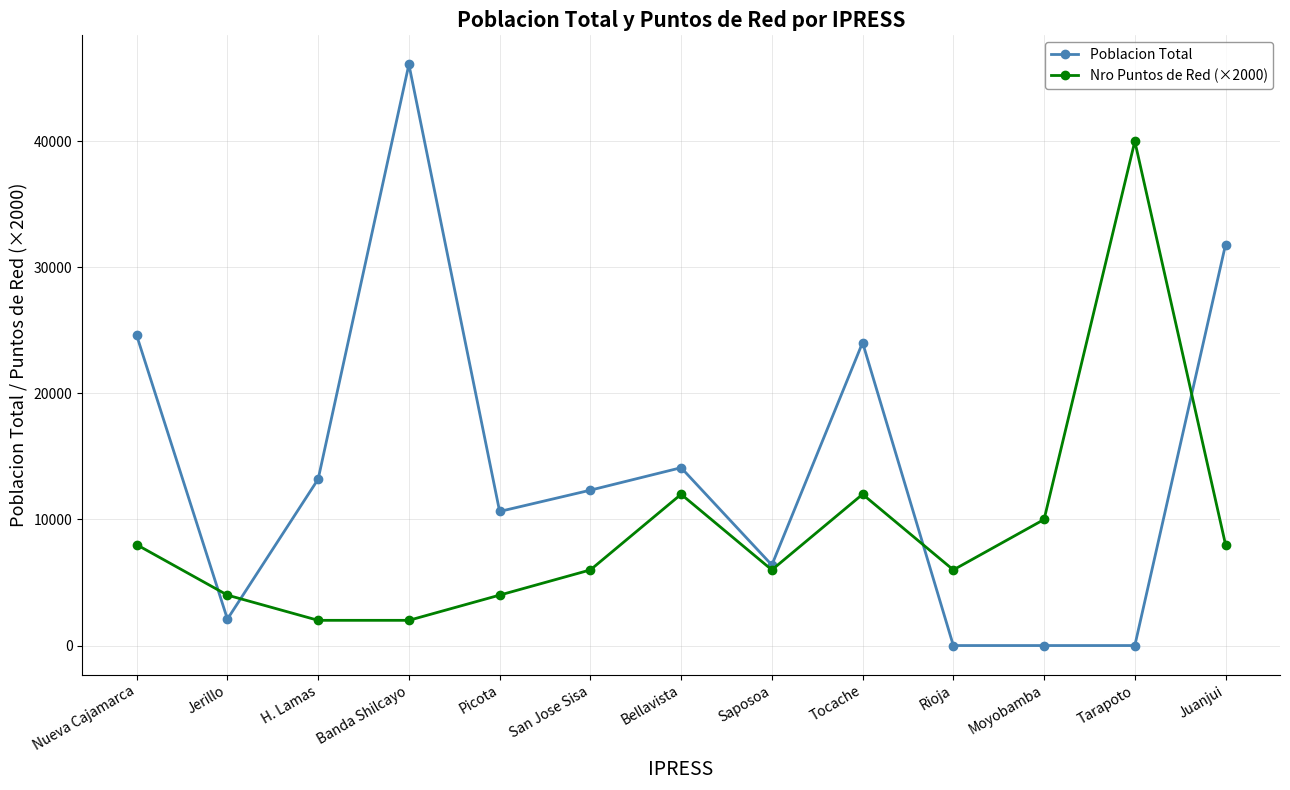

How many values in the Poblacion Total series are below 12325?

6